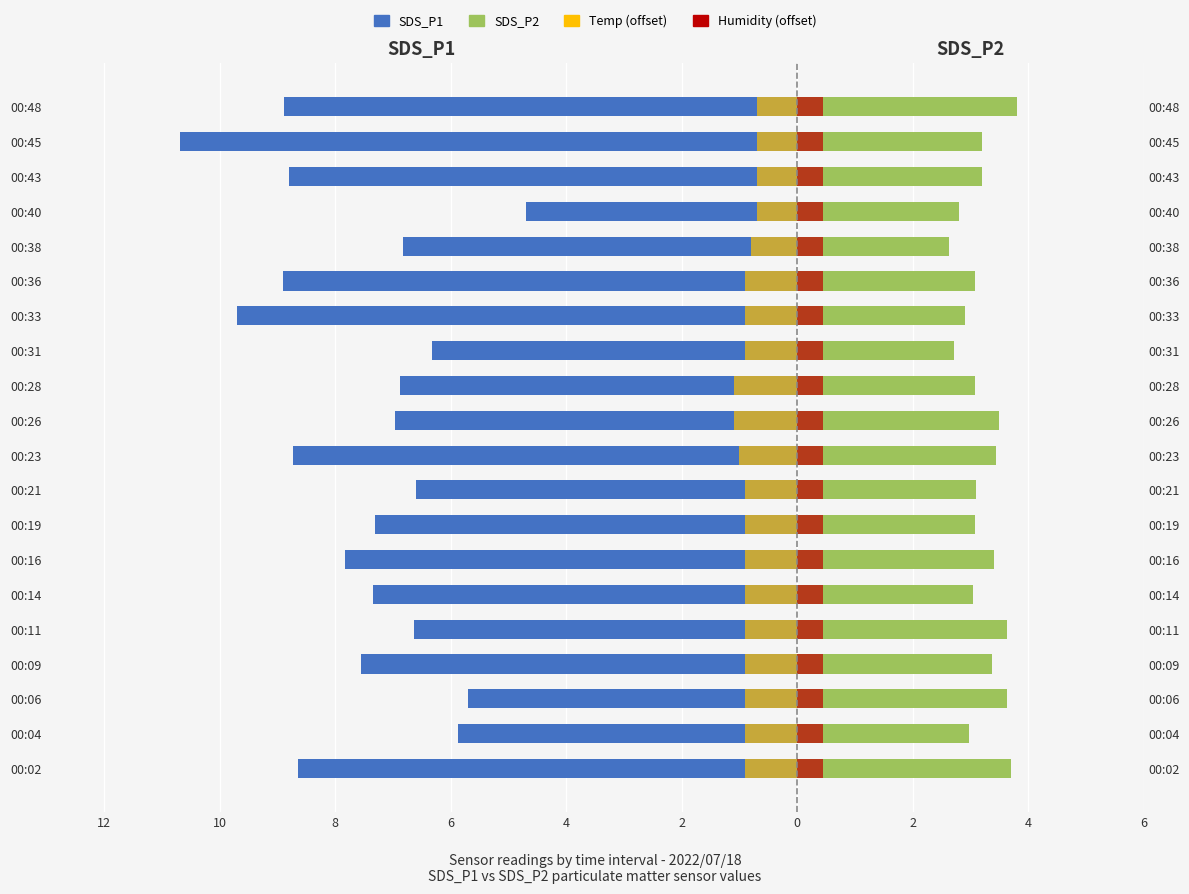

How many bars are there in each group?

4